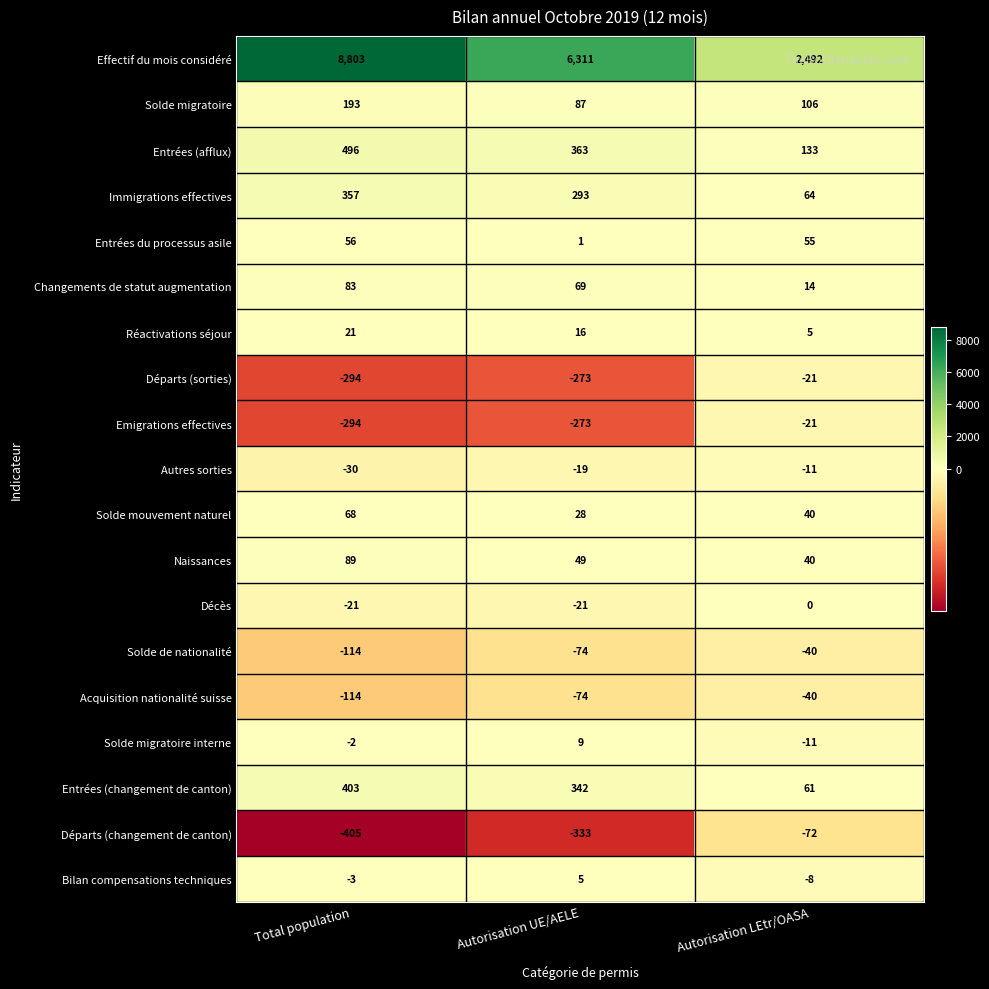

What is the total value across all series at Autorisation LEtr/OASA?

2786